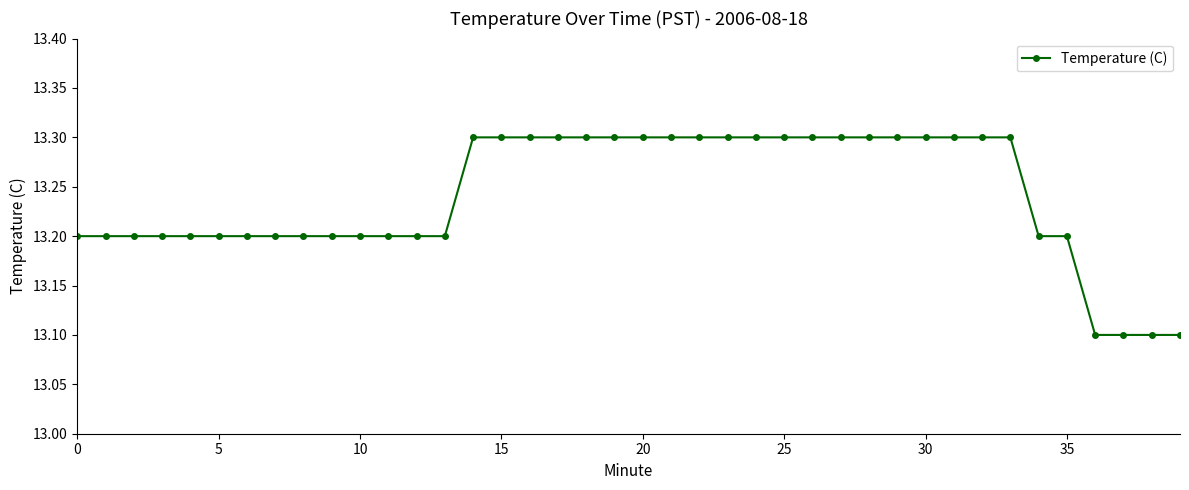

What is the minimum value shown in the chart?

13.1